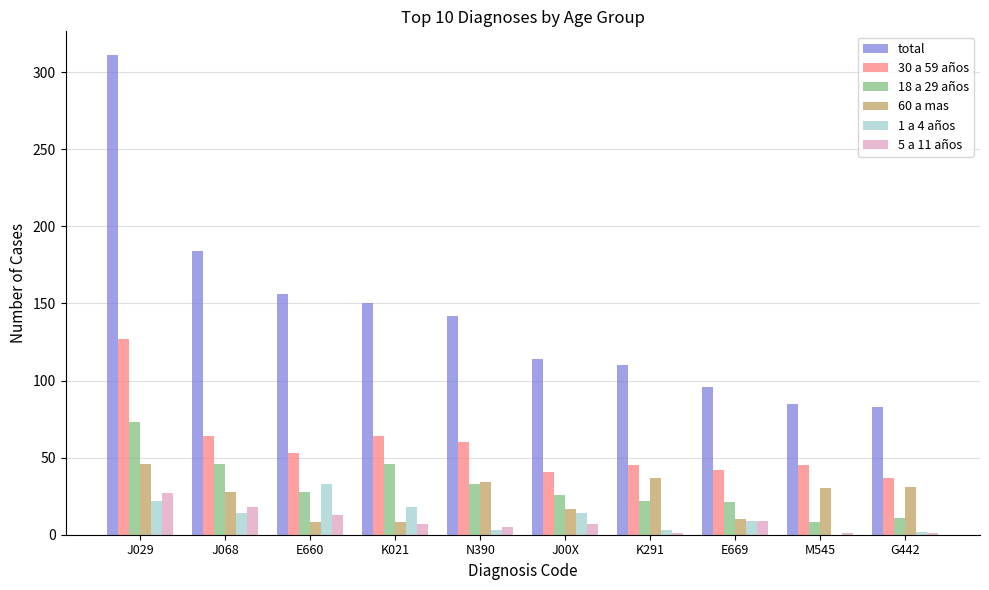

Which category has the highest value in the 5 a 11 años series?

J029